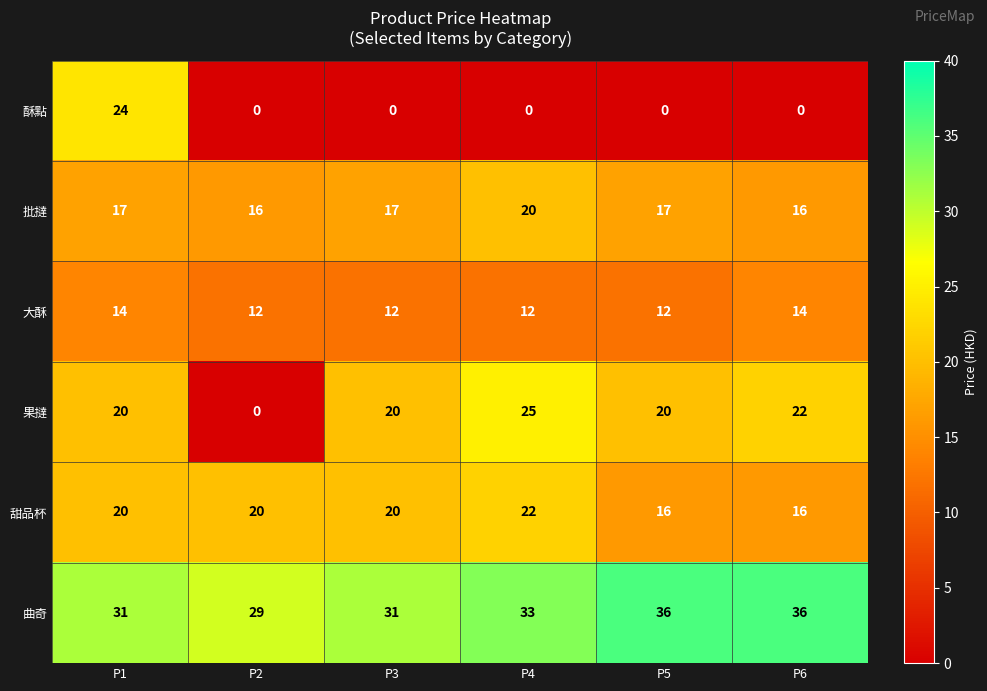

The 酥點 series shows 0 at P3. True or false?

True